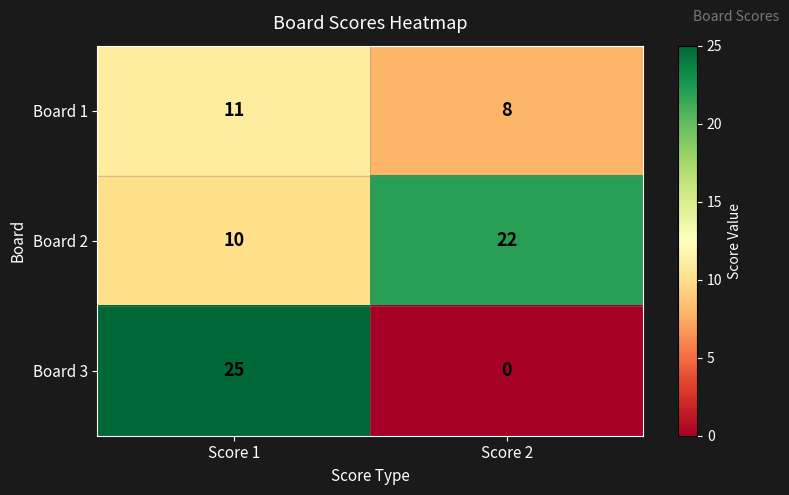

At which category does the chart reach its peak across all series?

Score 1